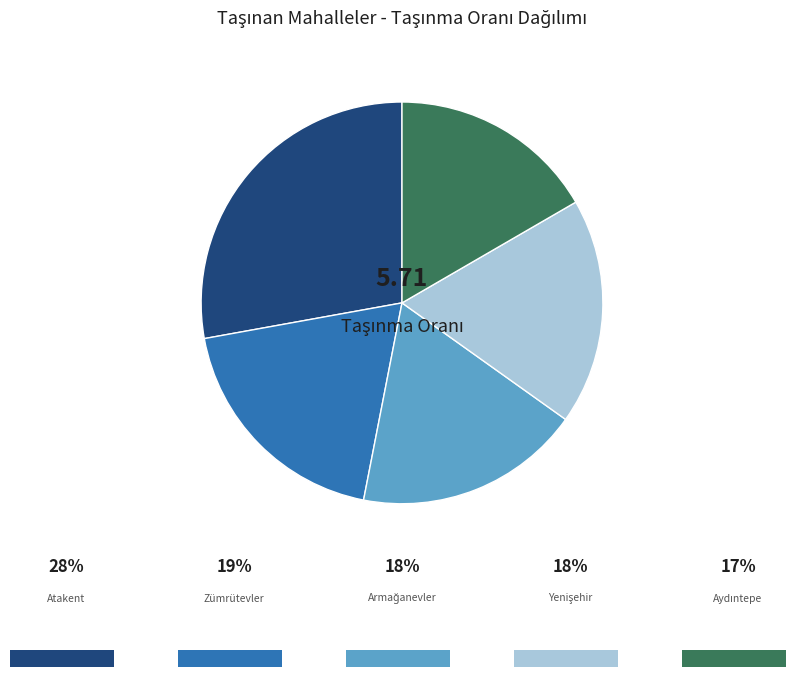

Is there any slice that represents more than half of the pie?

No